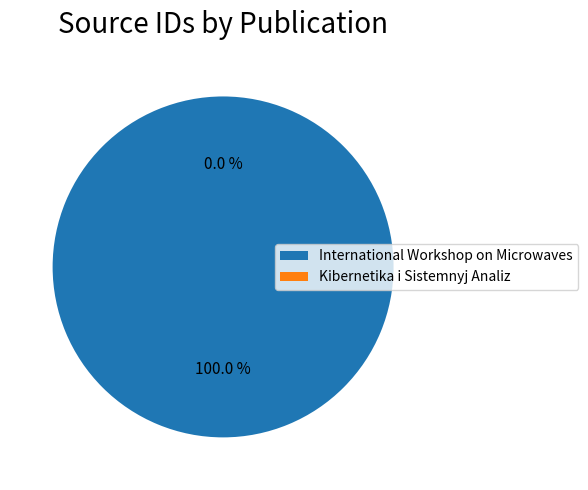

To the nearest percent, what is the combined percentage of International Workshop on Microwaves and Kibernetika i Sistemnyj Analiz?

100%